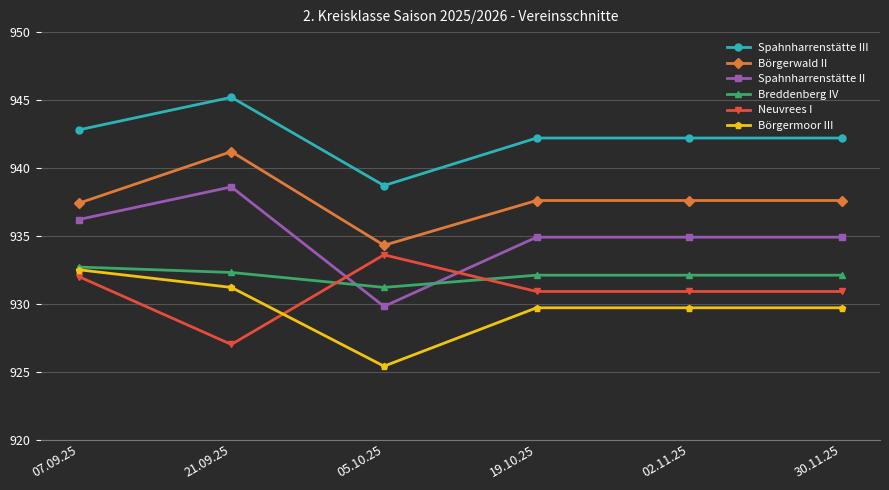

What value does the Breddenberg IV series have at 19.10.25?

932.1